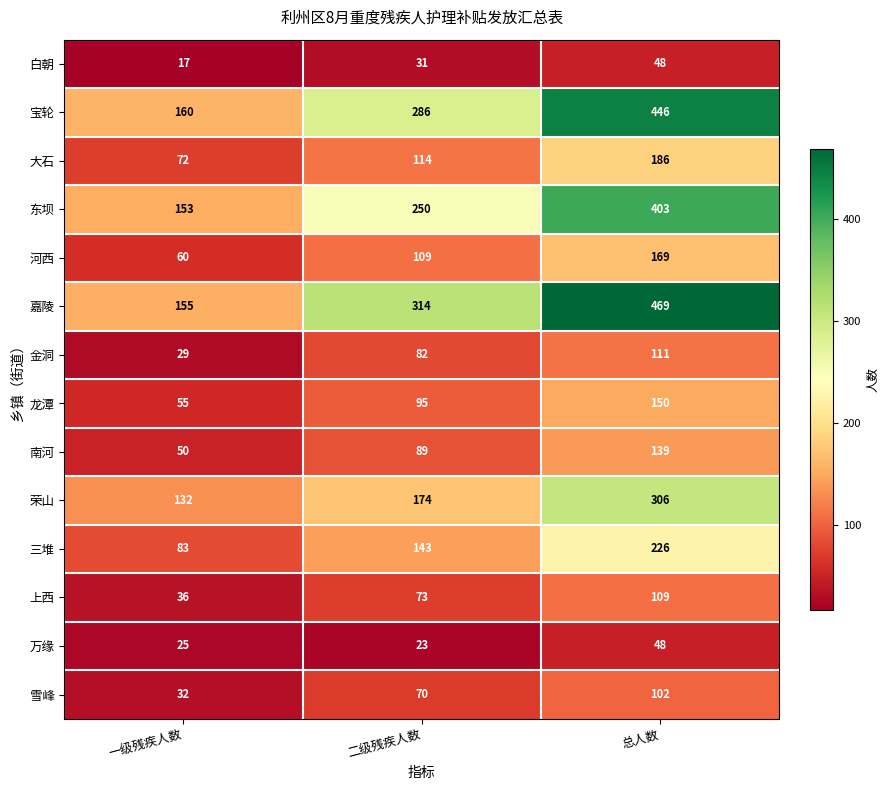

Which series has the largest total across all categories?

嘉陵